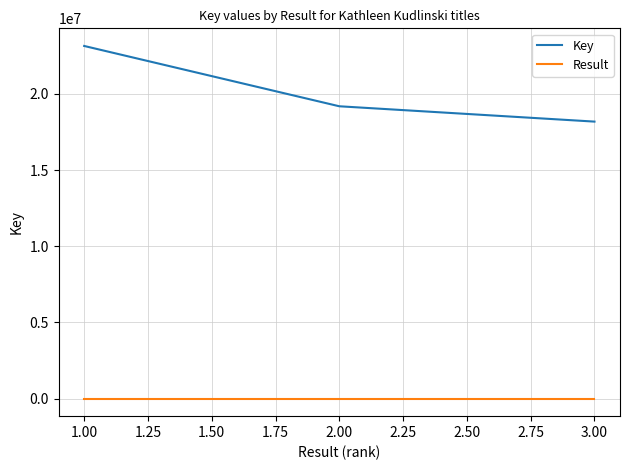

What is the greatest value displayed?

23144432